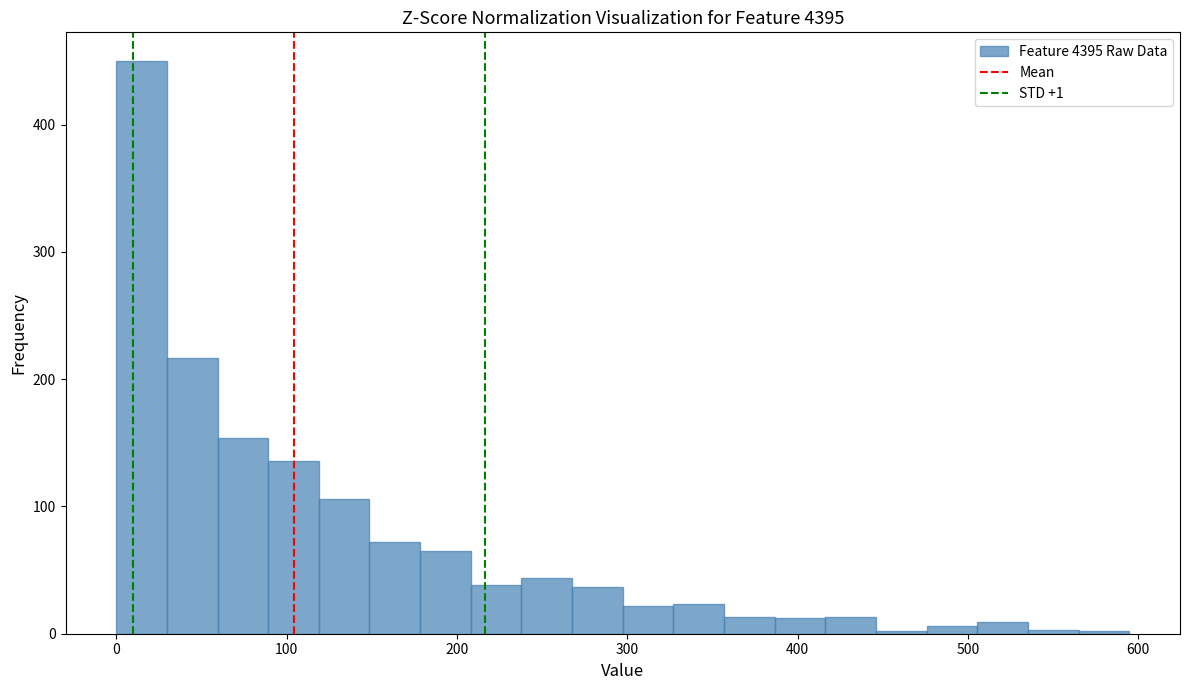

Around what value on the x-axis is the tallest bar? Give the approximate position of its centre, as read against the axis.

10